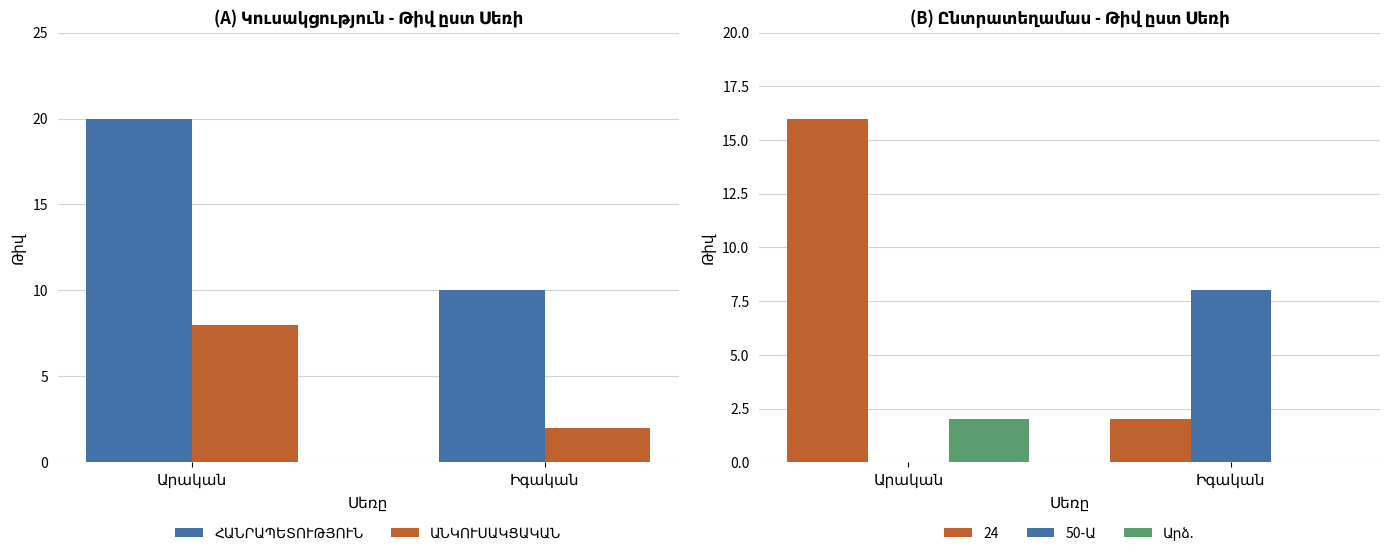

True or false: ԱՆԿՈՒՍԱԿՑԱԿԱՆ has a value of 2 at Իգական.

True